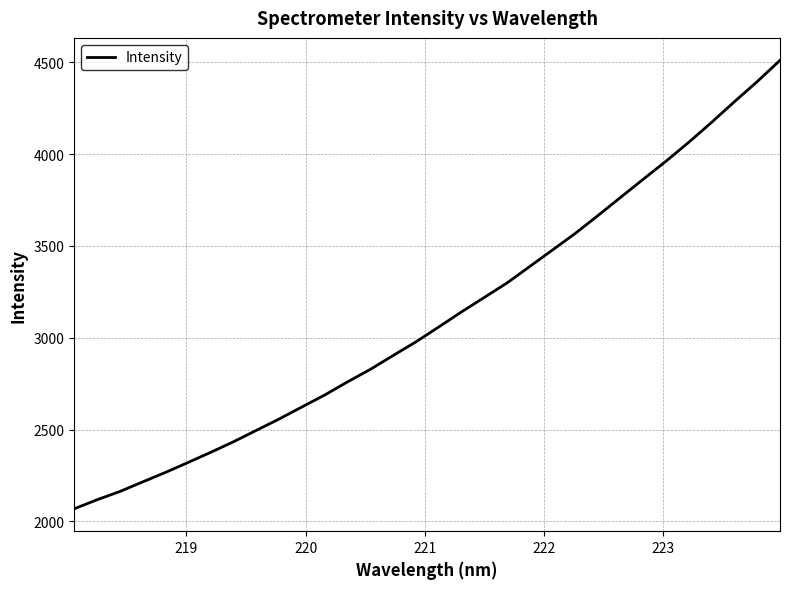

What is the greatest value displayed?

4510.8